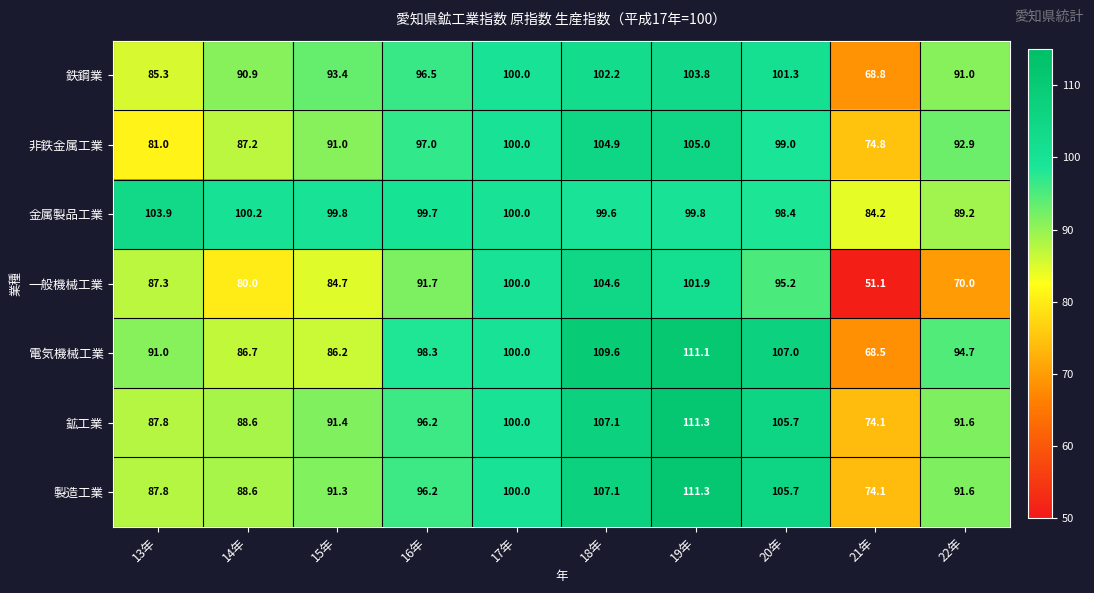

What is the average value of the 非鉄金属工業 series?

93.3